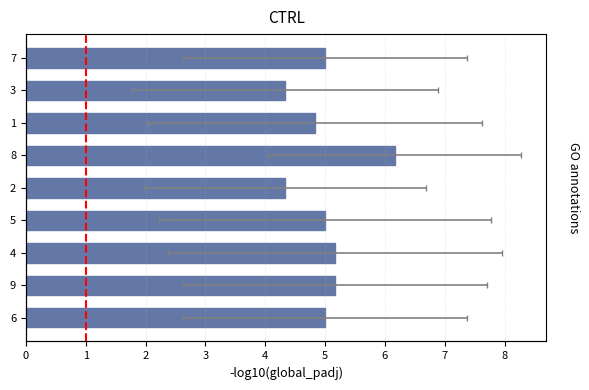

How many data points does each series have?

9